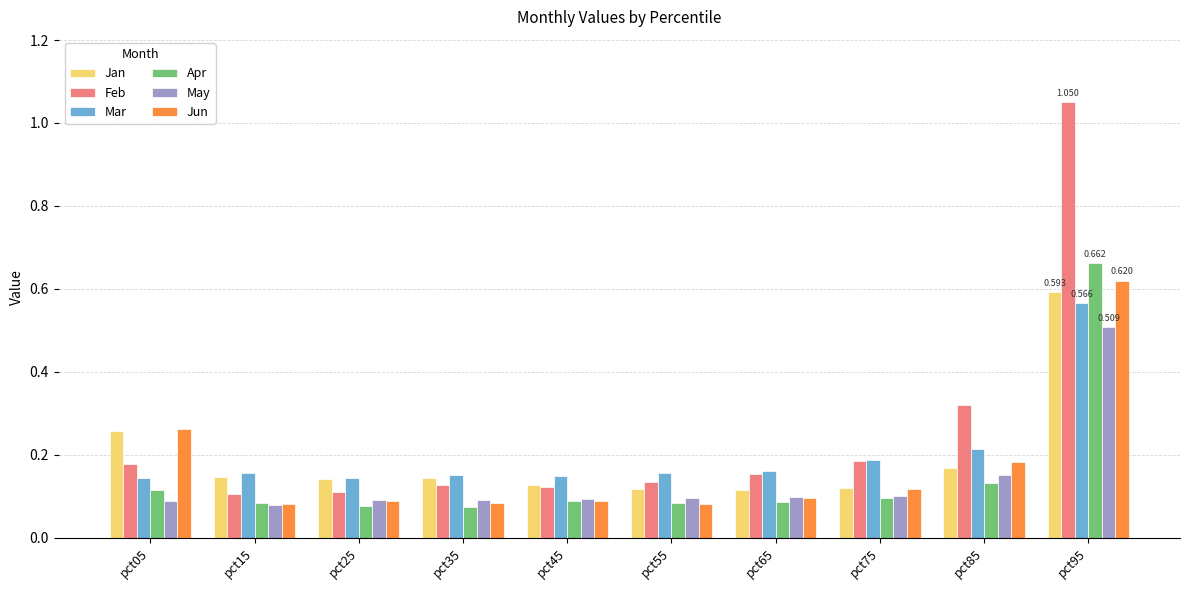

At which category is the sum across all series the highest?

pct95